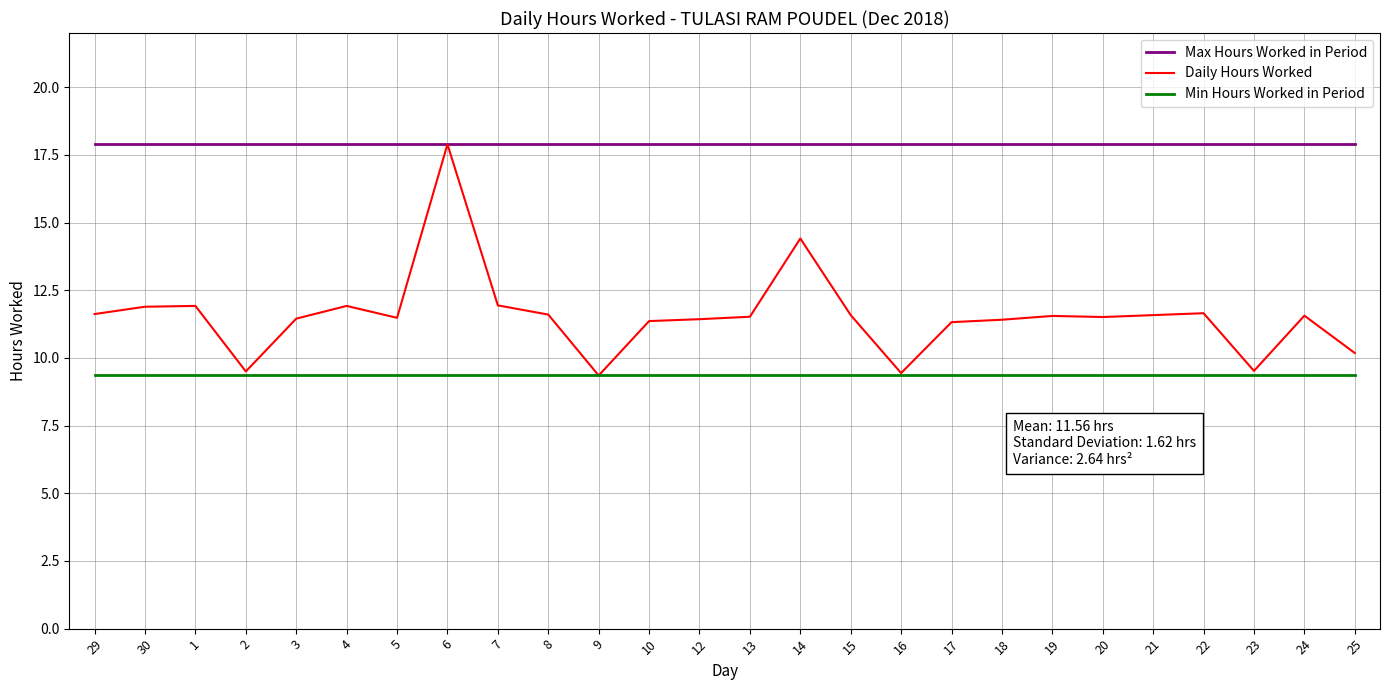

Between 30 and 6, which series saw the biggest shift?

Daily Hours Worked